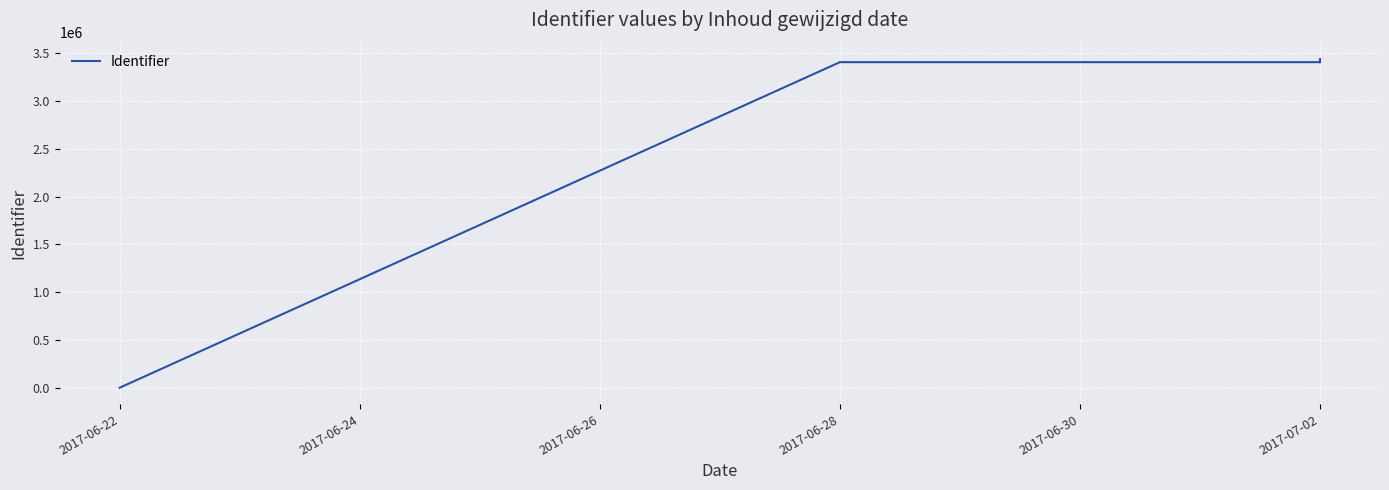

What is the maximum value shown in the chart?

3437457